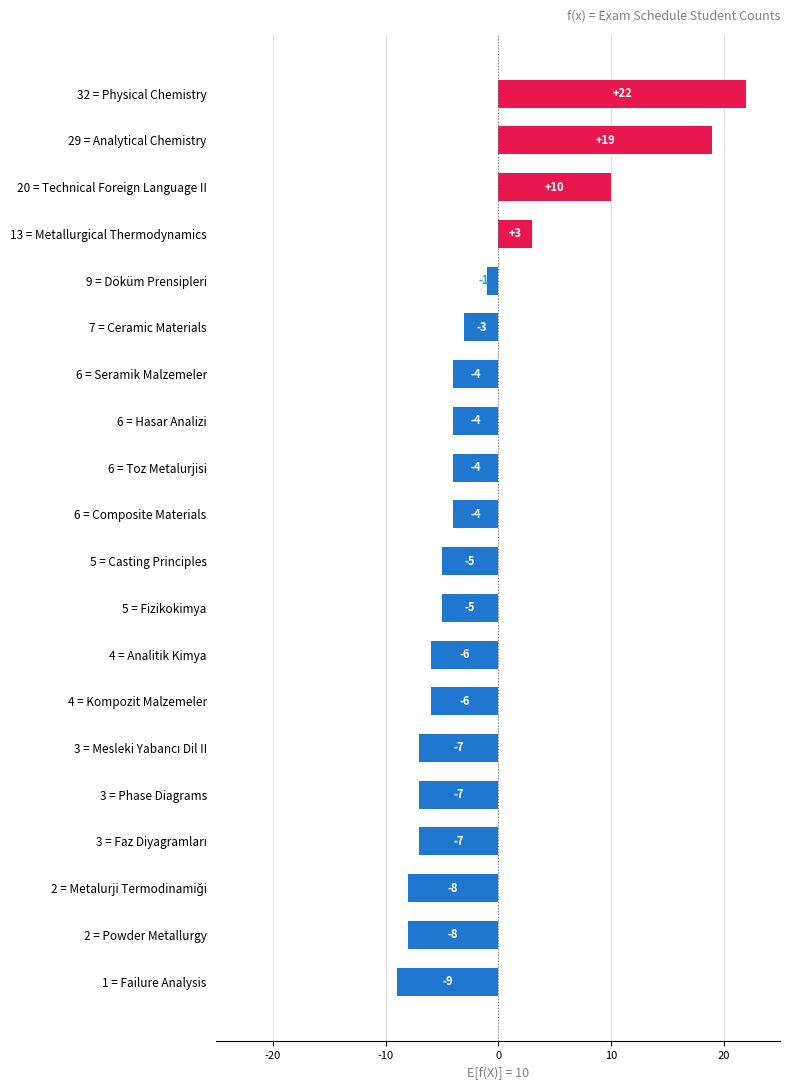

Count the number of values greater than -4.

6